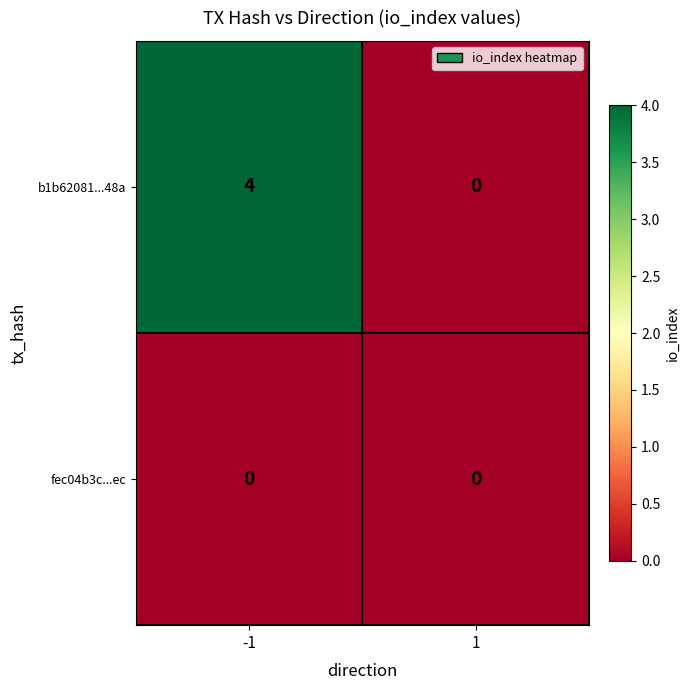

True or false: b1b62081...48a has a value of 0 at 1.

True